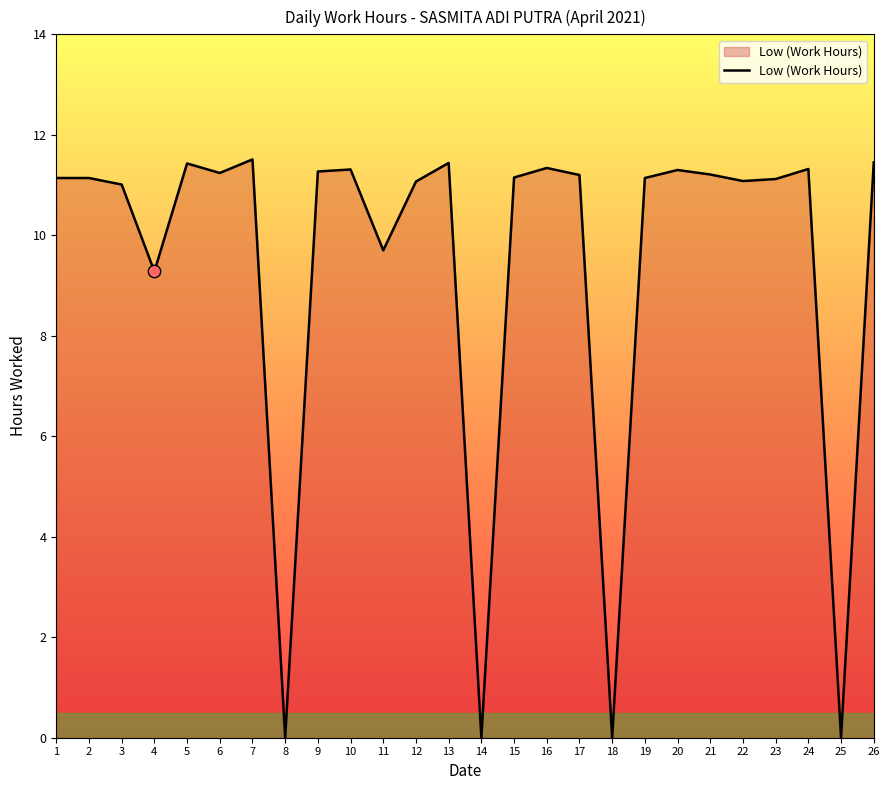

Between 14 and 6, which is larger?

6